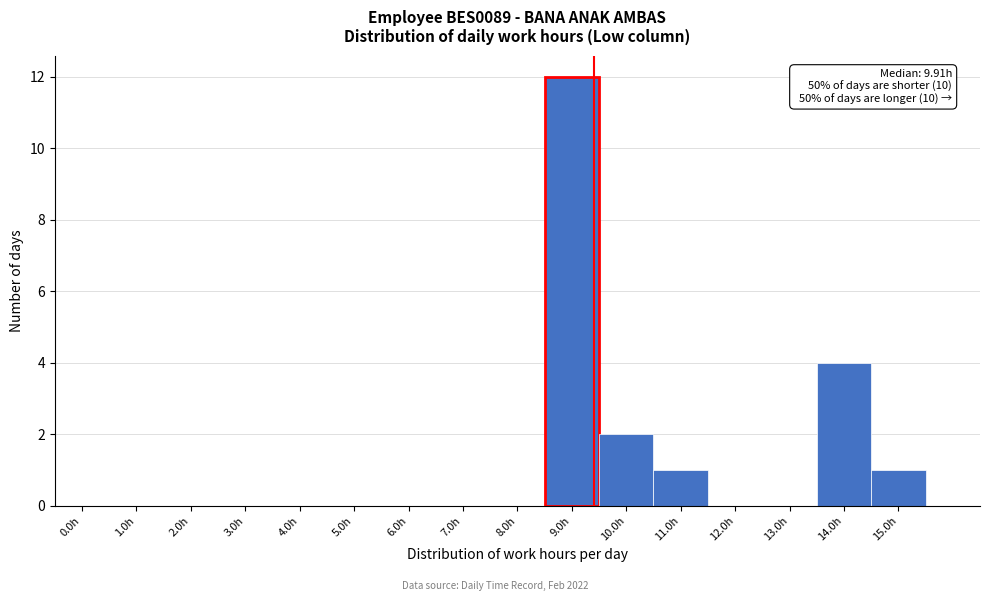

Reading left to right, list all the values displayed in this chart.

0.0h=0	1.0h=0	2.0h=0	3.0h=0	4.0h=0	5.0h=0	6.0h=0	7.0h=0	8.0h=0	9.0h=12	10.0h=2	11.0h=1	12.0h=0	13.0h=0	14.0h=4	15.0h=1